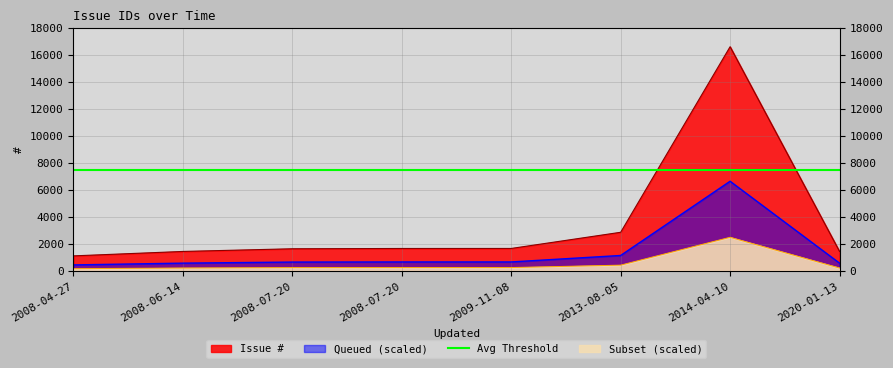

What is the average value?

3558